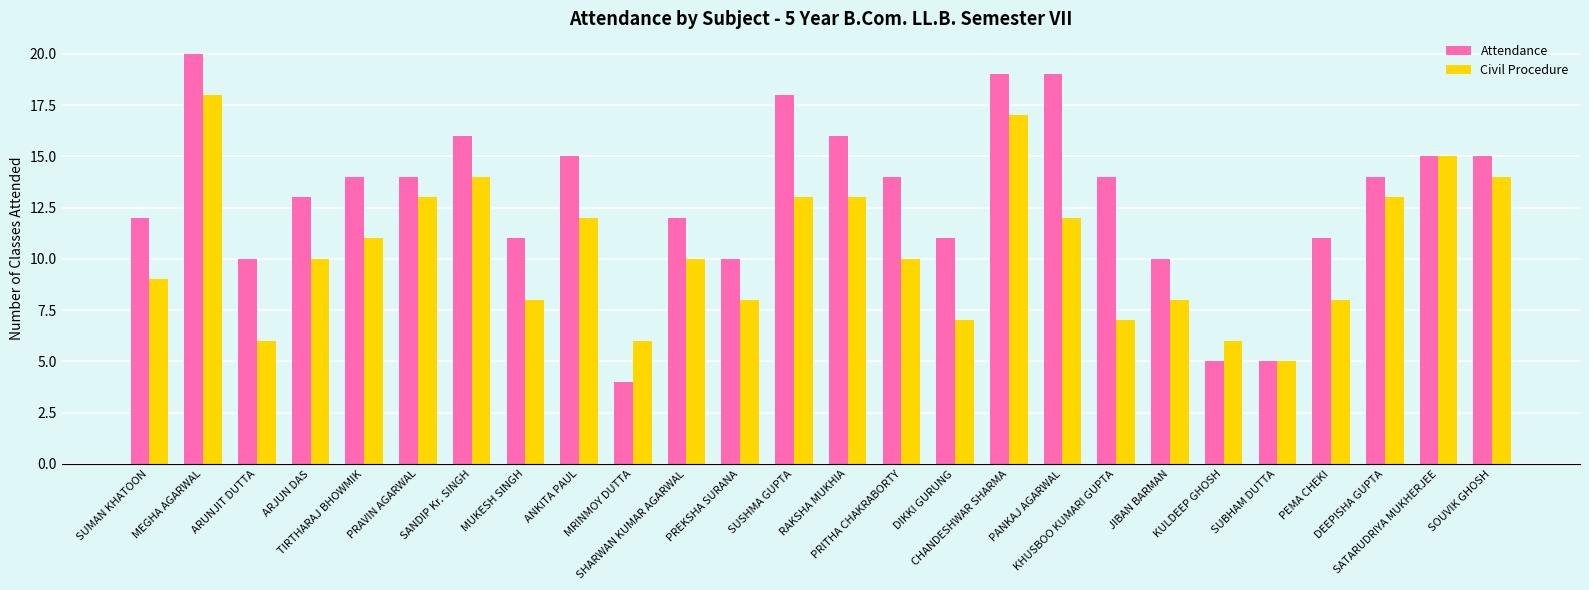

Reading left to right, list all the values displayed in this chart.

Attendance: 12	20	10	13	14	14	16	11	15	4	12	10	18	16	14	11	19	19	14	10	5	5	11	14	15	15
Civil Procedure: 9	18	6	10	11	13	14	8	12	6	10	8	13	13	10	7	17	12	7	8	6	5	8	13	15	14